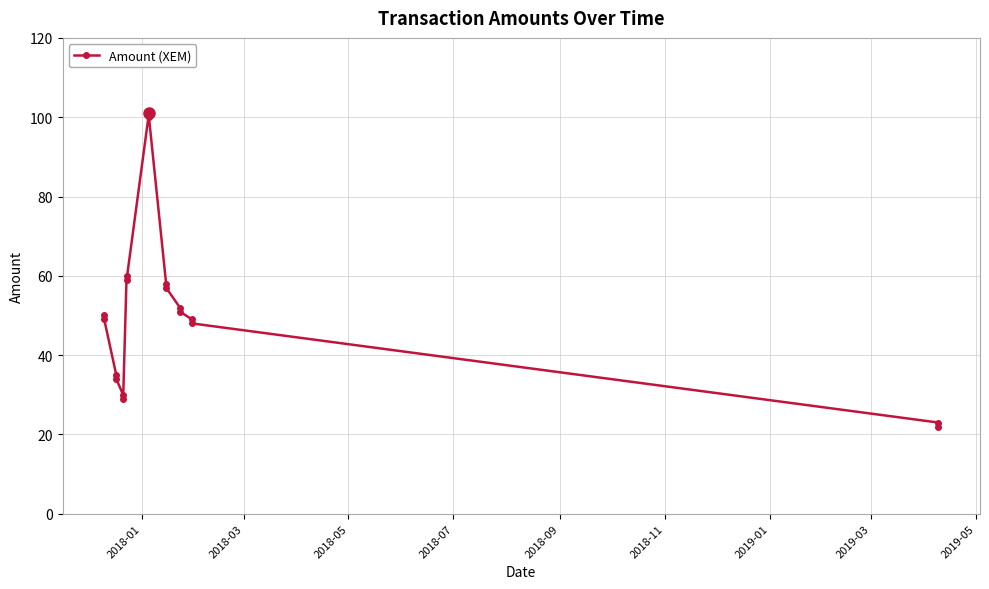

What is the sum of all values?

907